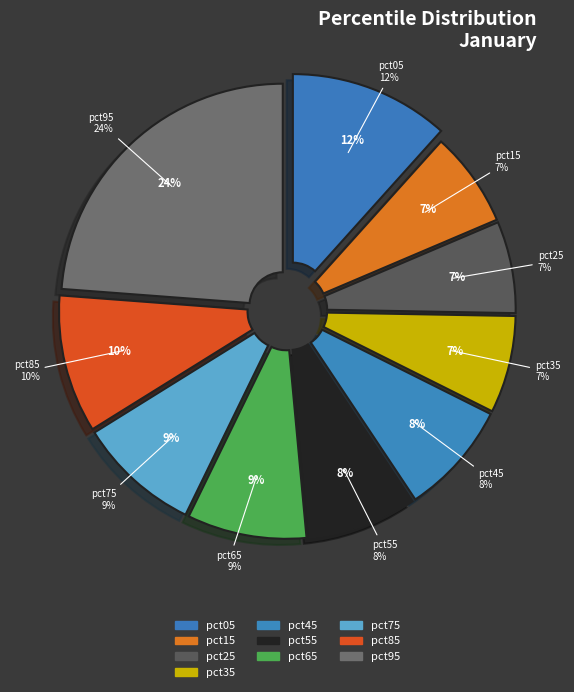

Rank the categories by value from lowest to highest.

pct25, pct15, pct35, pct55, pct45, pct65, pct75, pct85, pct05, pct95